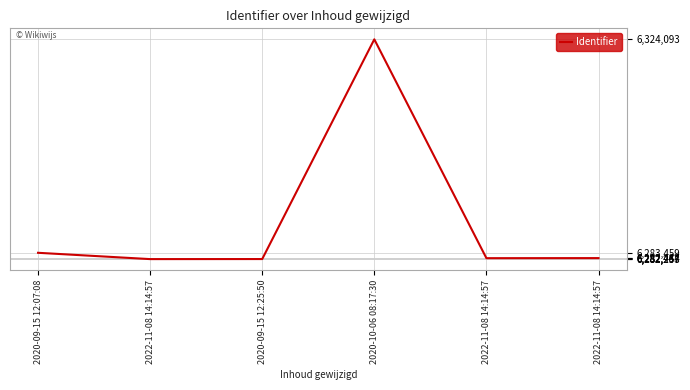

How many values are below 6282447?

3